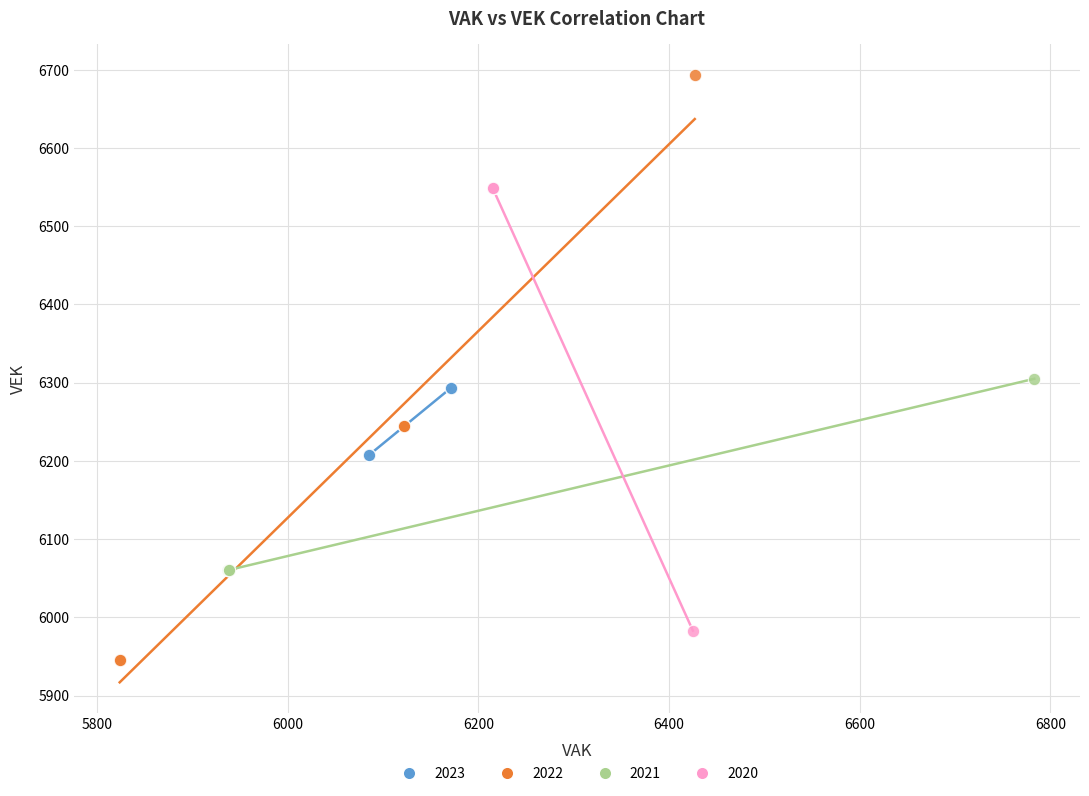

Which series reaches the minimum Y coordinate?

2022